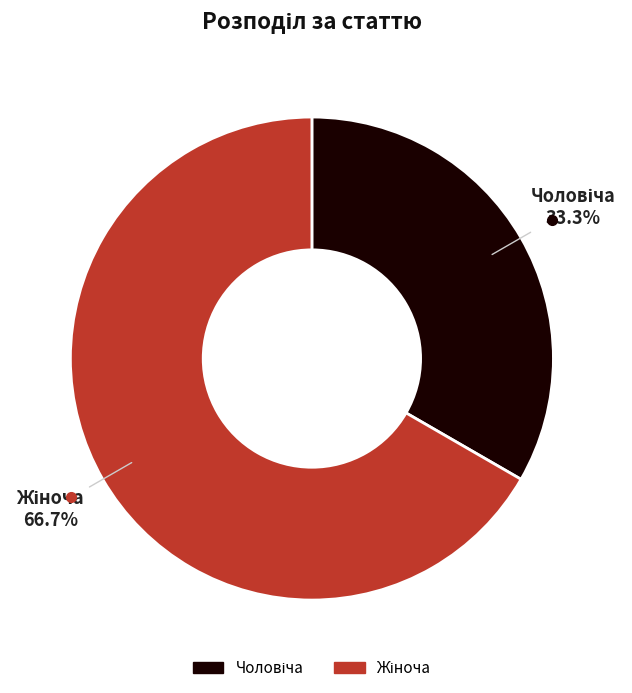

How many segments does this pie chart have?

2